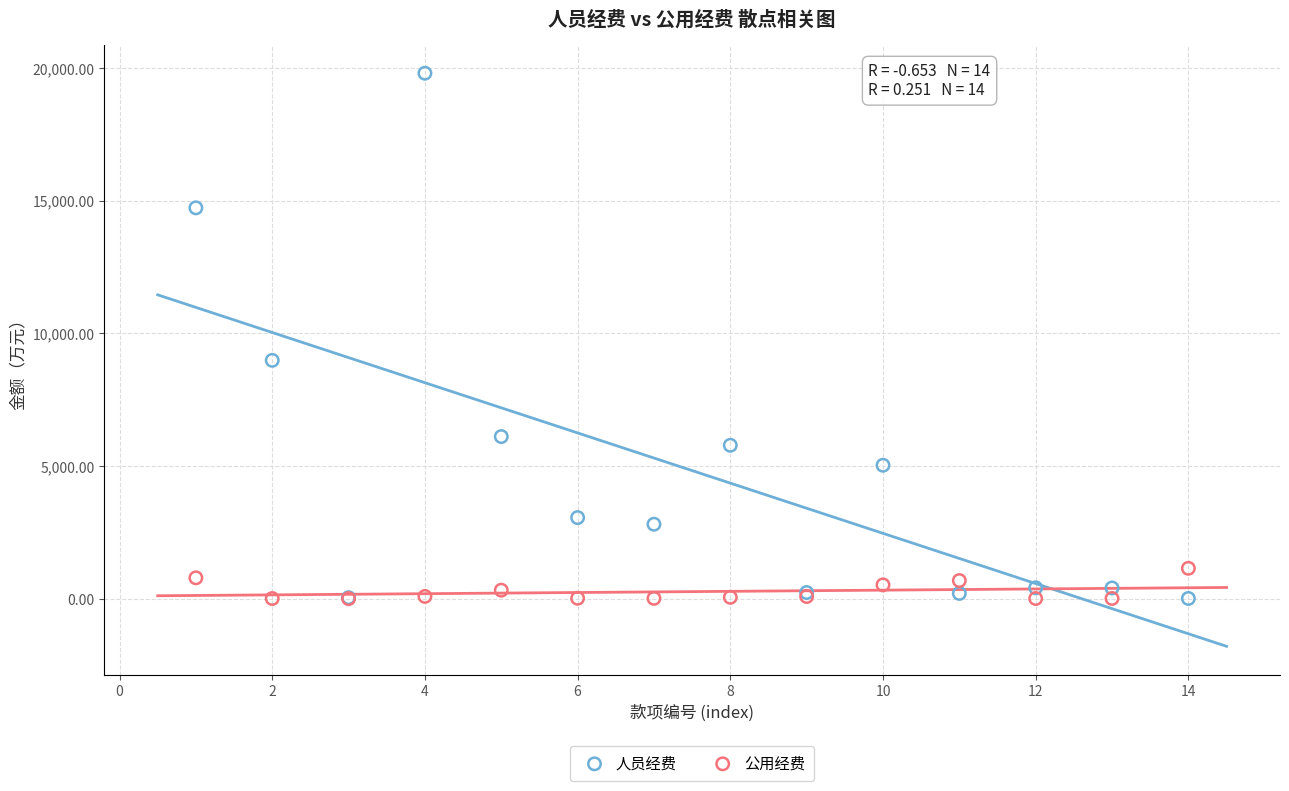

Across all series, what Y value is closest to 9903?

8983.2